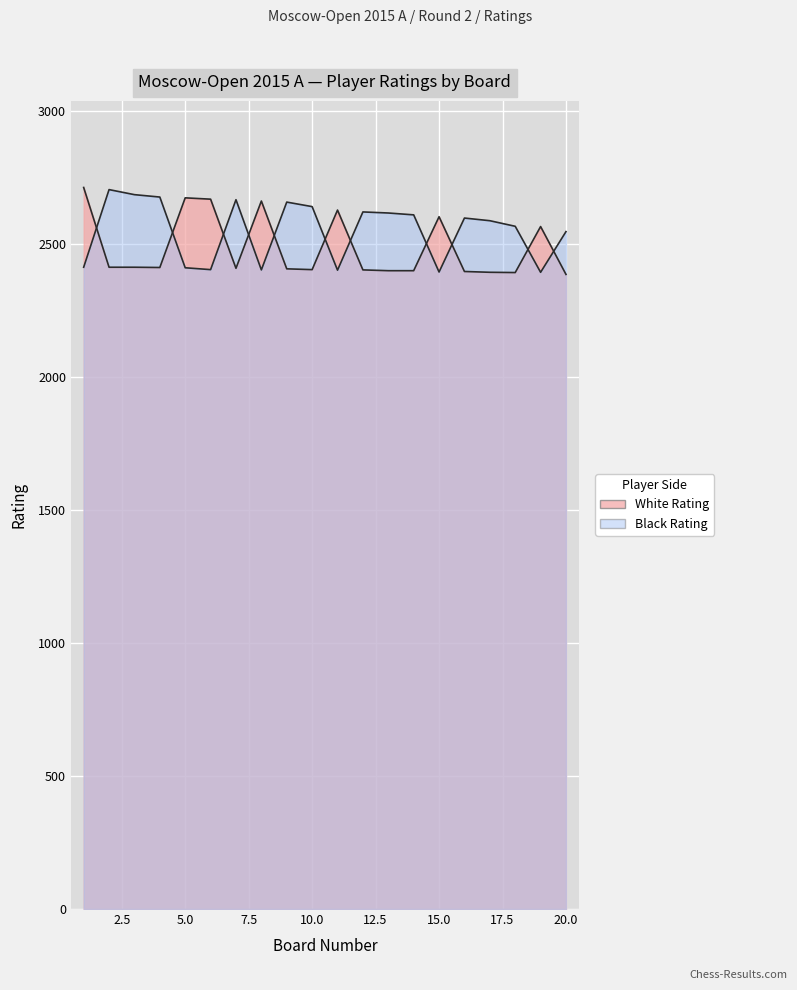

Reading right to left, list all the values displayed in this chart.

White Rating: 2387	2567	2394	2395	2398	2604	2401	2401	2404	2629	2405	2408	2663	2410	2670	2675	2413	2414	2414	2714
Black Rating: 2548	2395	2568	2589	2599	2396	2611	2618	2622	2403	2642	2659	2404	2668	2405	2412	2678	2687	2706	2414